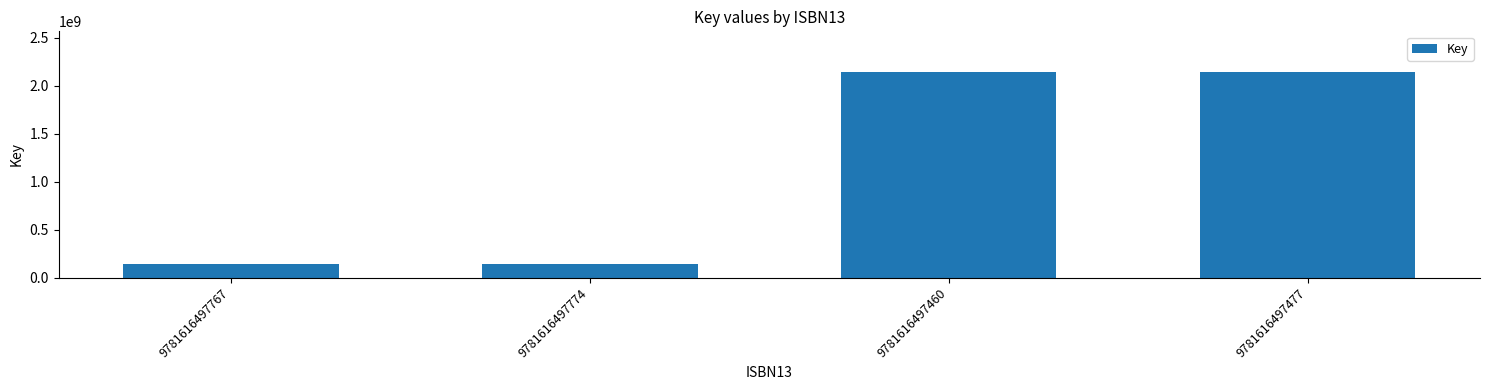

What is the sum of the values at 9781616497774 and 9781616497767?

279429804